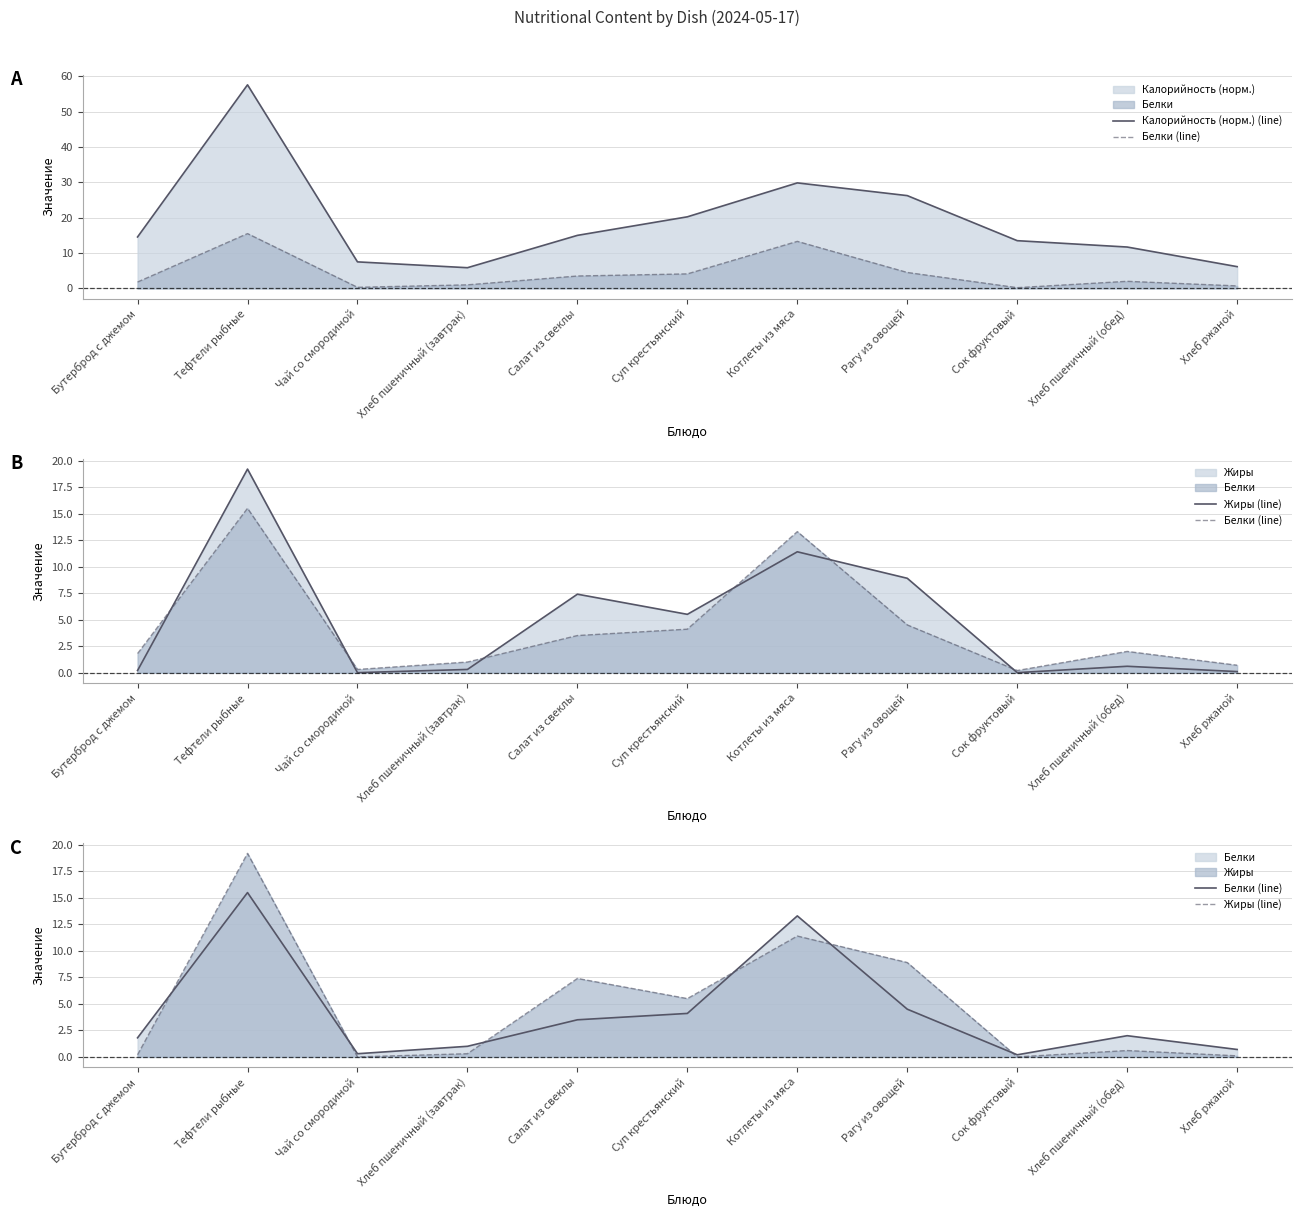

True or false: Белки (line) and Калорийность (норм.) (line) intersect in this chart.

False